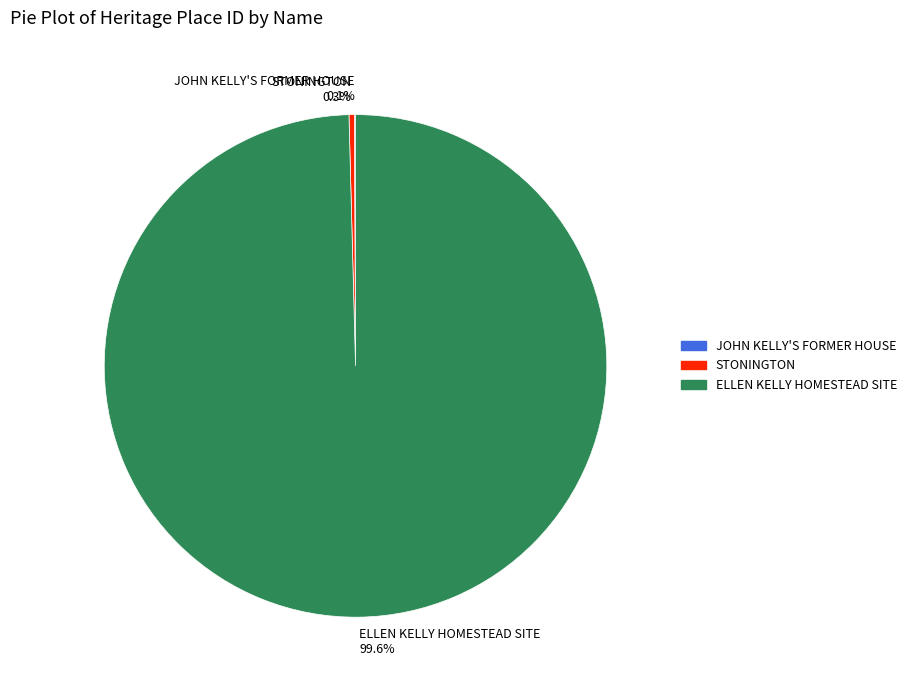

What percentage is the ELLEN KELLY HOMESTEAD SITE slice, to the nearest percent?

100%